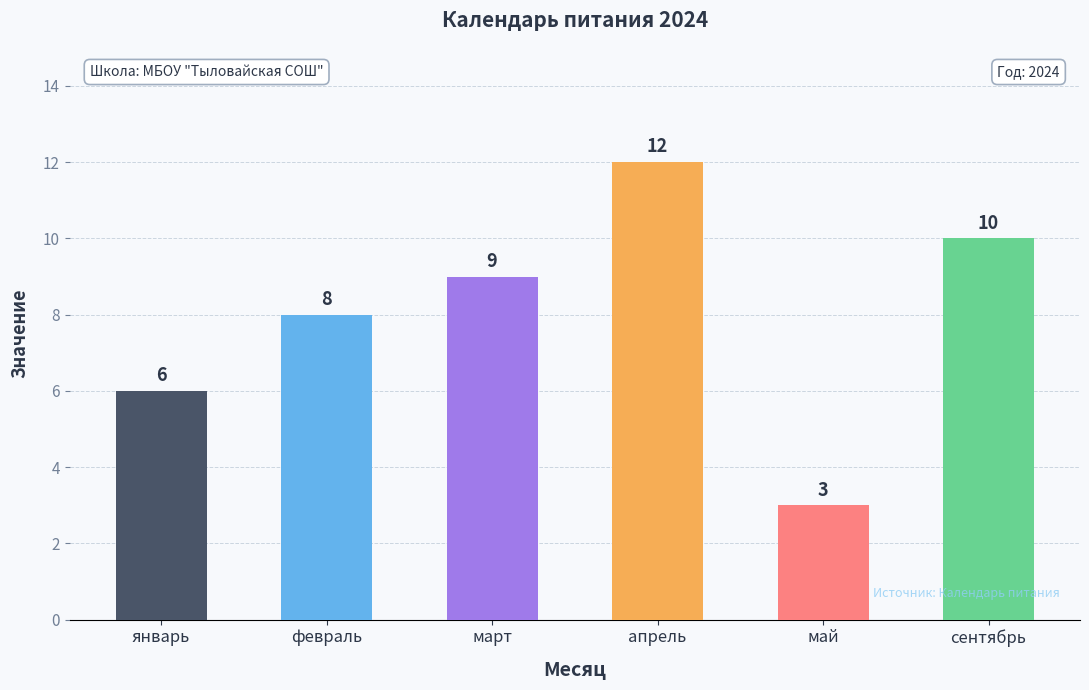

Reading right to left, transcribe all the data shown in this chart.

сентябрь=10	май=3	апрель=12	март=9	февраль=8	январь=6